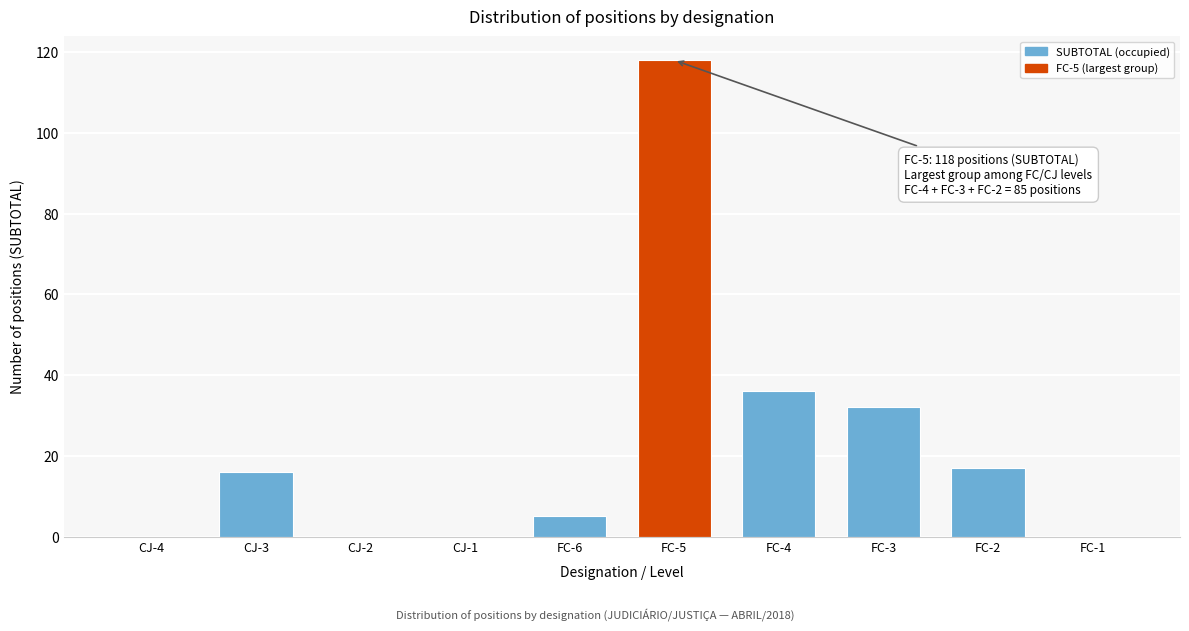

Reading left to right, what are all the values shown in this chart?

CJ-4=0	CJ-3=16	CJ-2=0	CJ-1=0	FC-6=5	FC-5=118	FC-4=36	FC-3=32	FC-2=17	FC-1=0